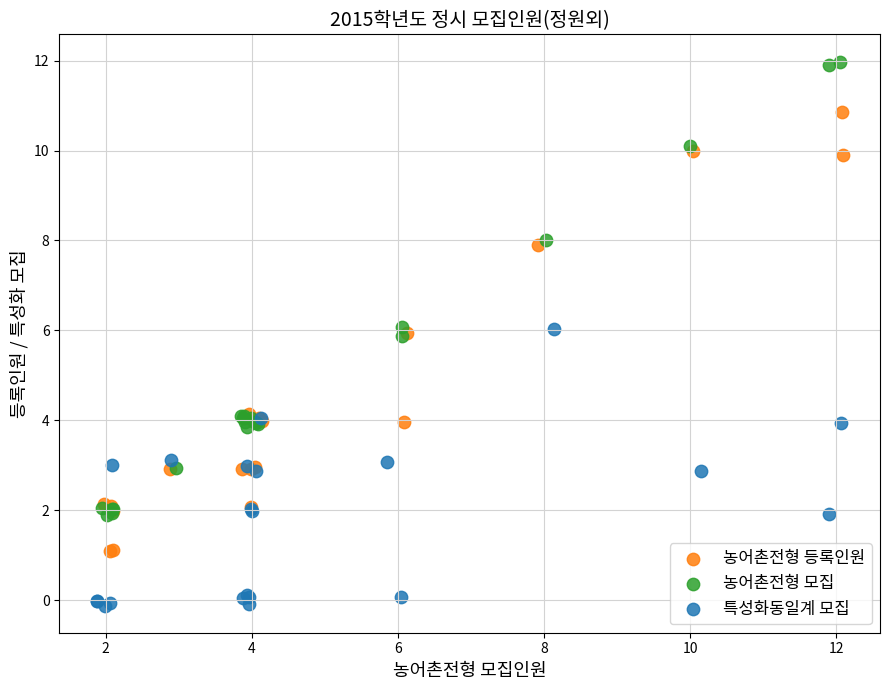

Which series has the largest Y range (max minus min)?

농어촌전형 모집